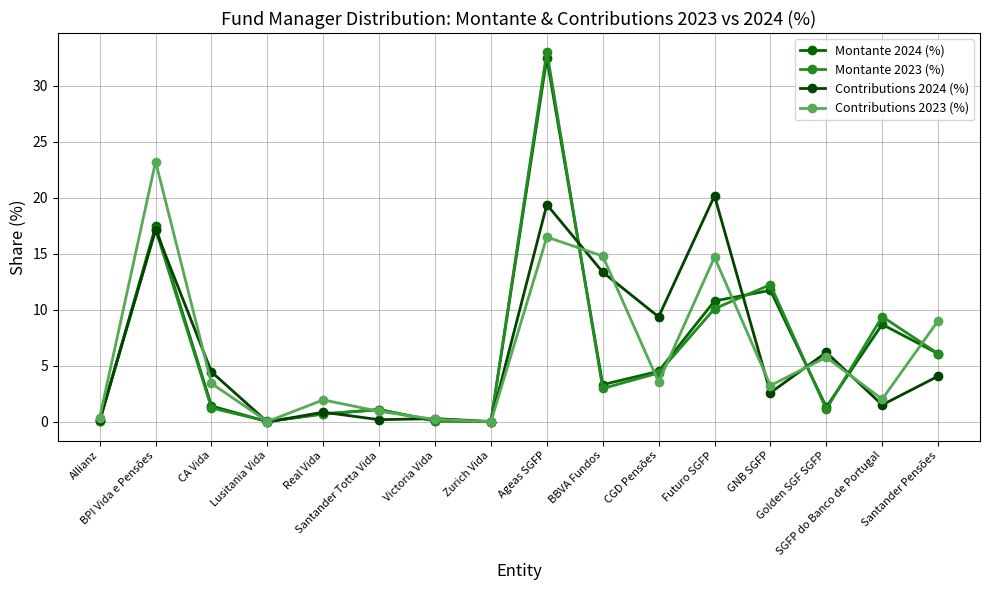

How many series are shown in this chart?

4